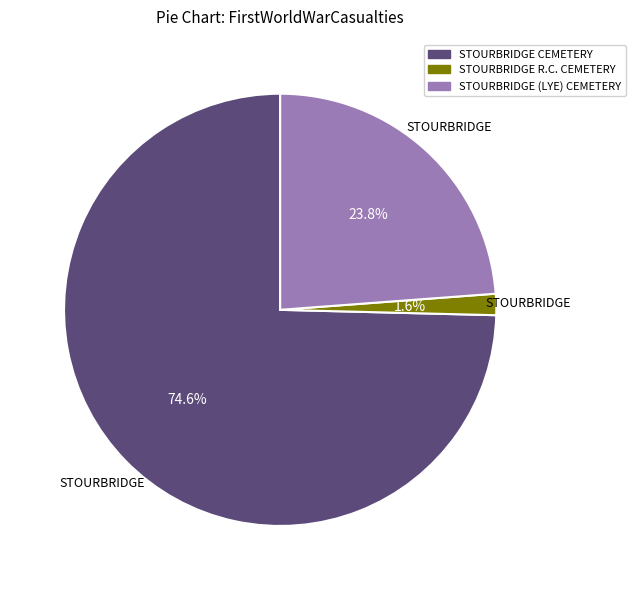

How many slices are in this pie chart?

3